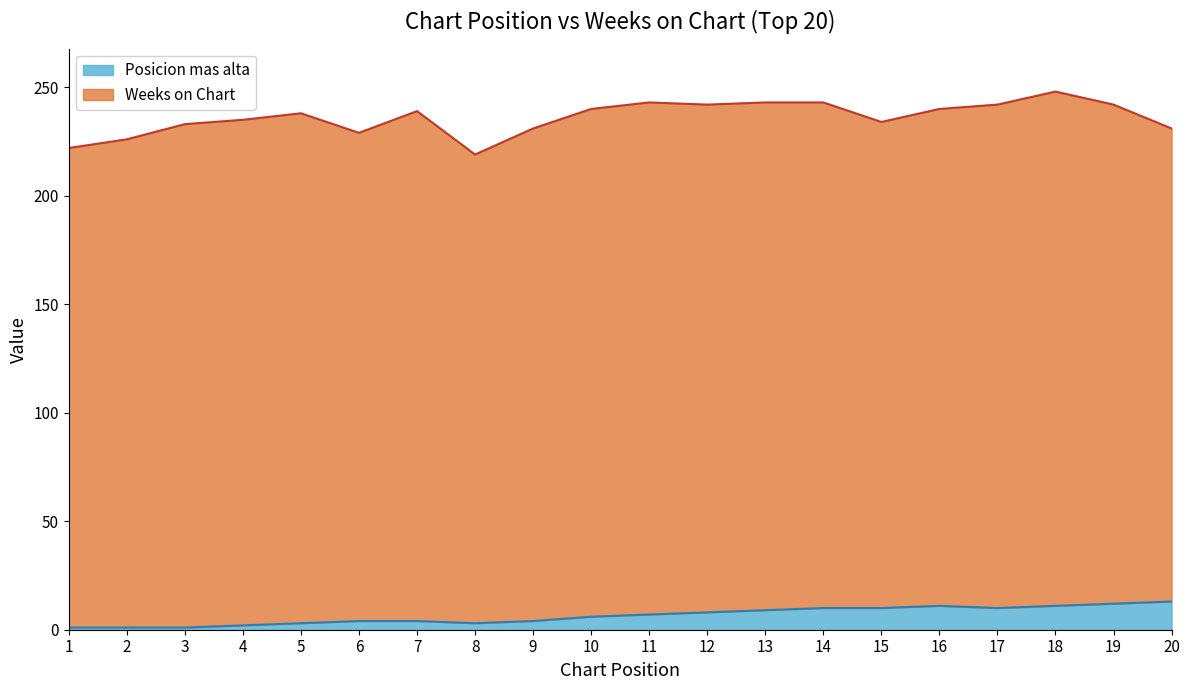

What is the average value?

6